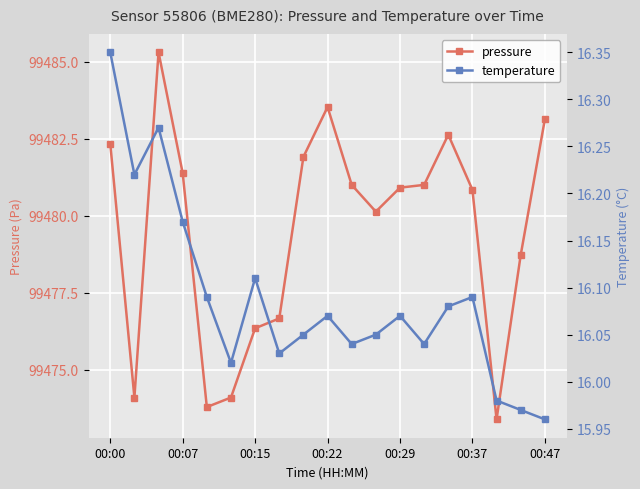

What position from the left is 7?

8